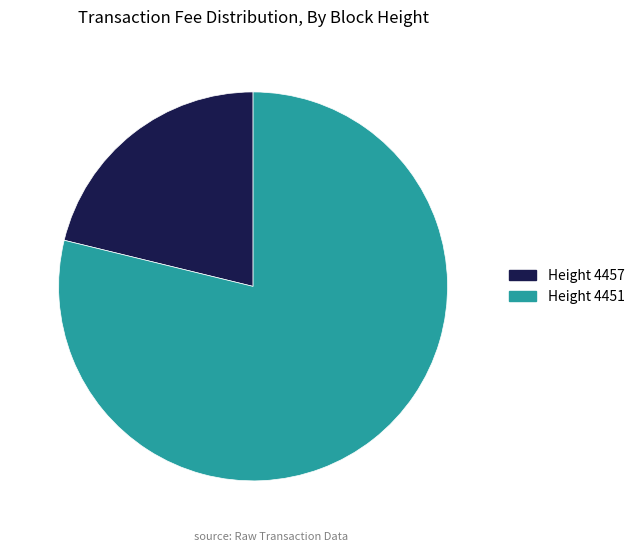

Does any single category account for the majority?

Yes